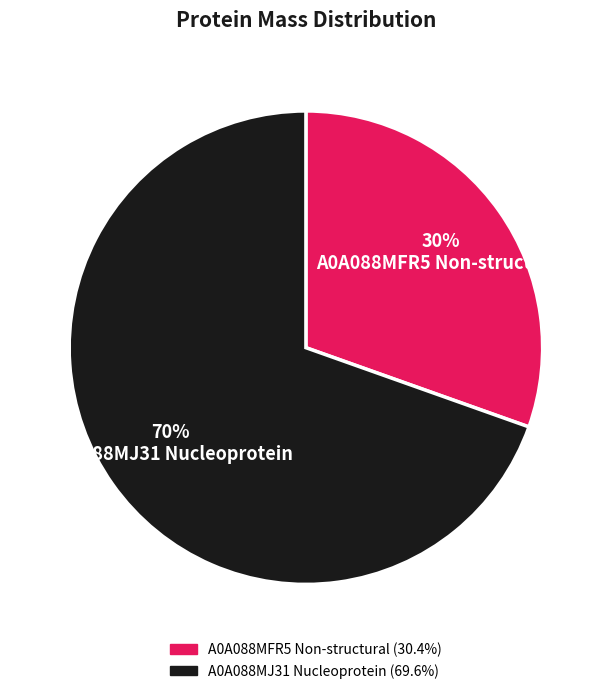

Do A0A088MFR5 Non-structural and A0A088MJ31 Nucleoprotein together represent more than half of the pie?

Yes